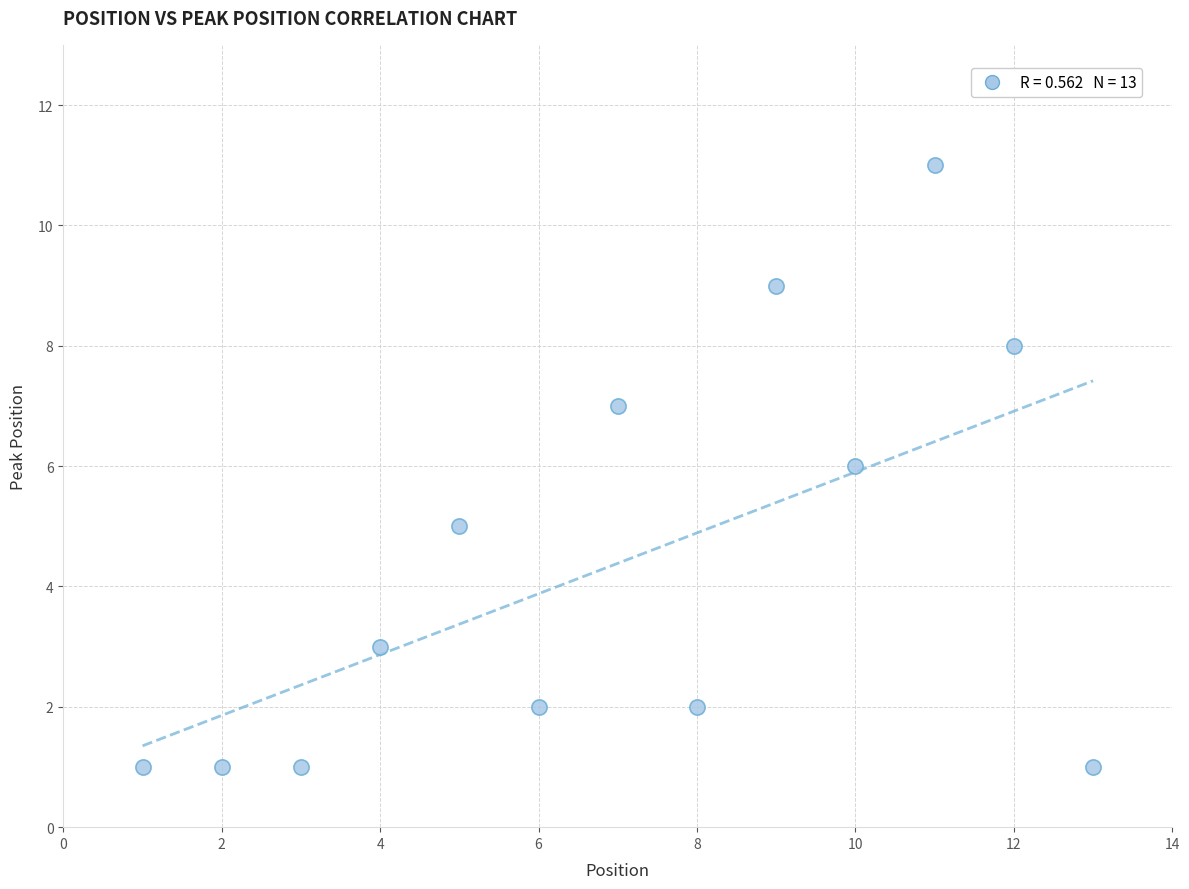

What is the range of X values (max minus min)?

12